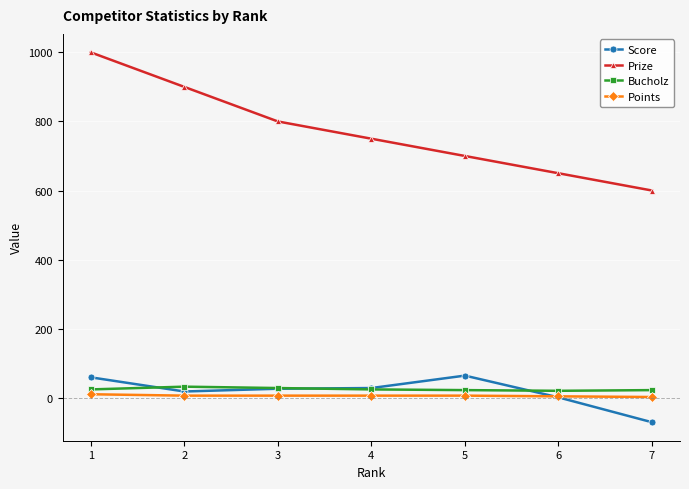

Does the chart have visible grid lines?

Yes